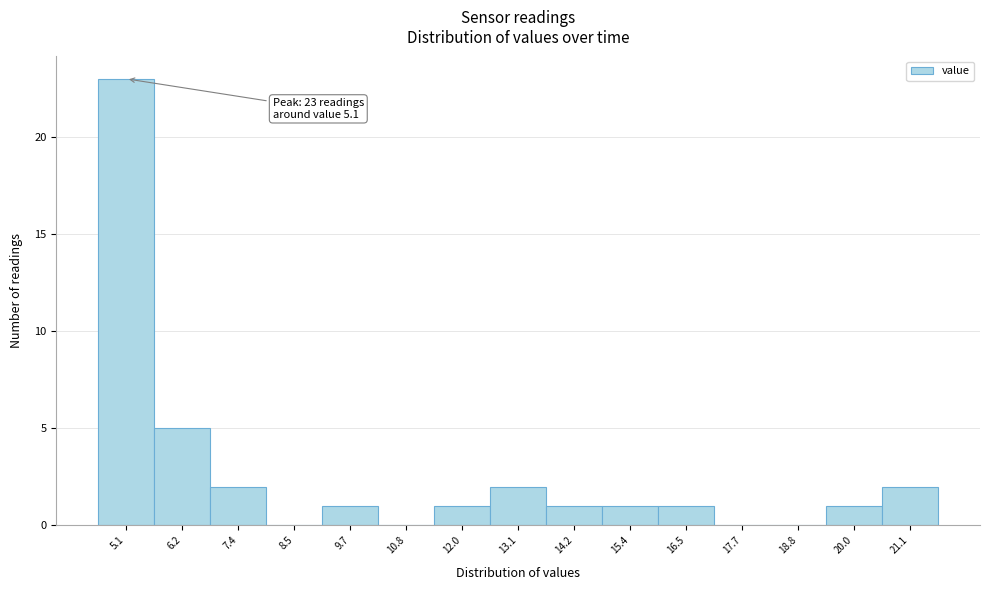

Which range on the x-axis has the tallest bar?

4.6 to 5.6